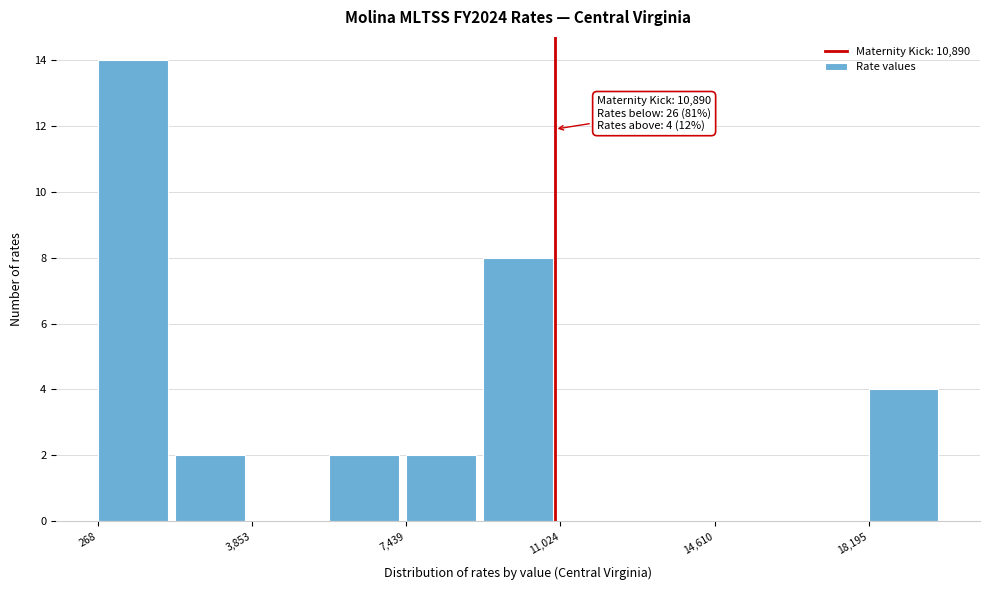

Around what value on the x-axis is the tallest bar? Give the approximate position of its centre, as read against the axis.

1000